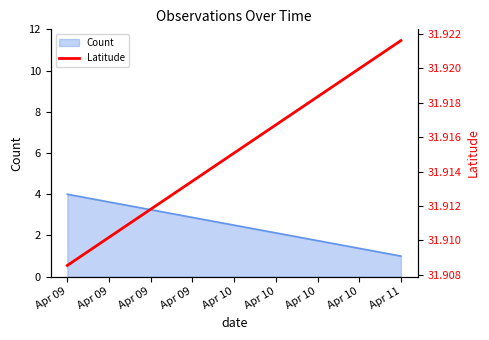

Between Apr 11 and Apr 09, which is larger?

Apr 11